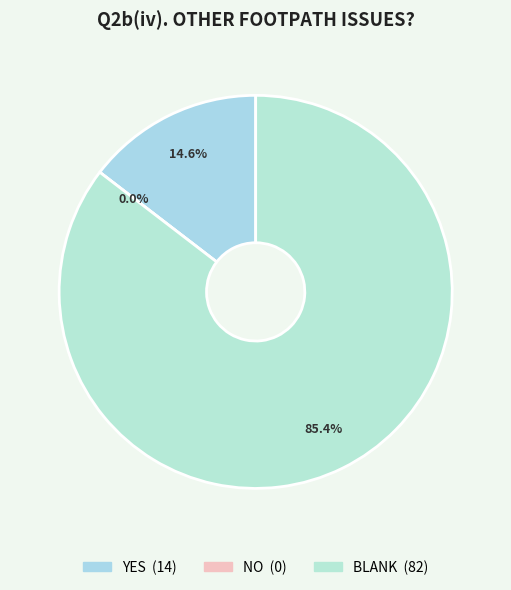

Is it true that YES is 15% of the pie?

True